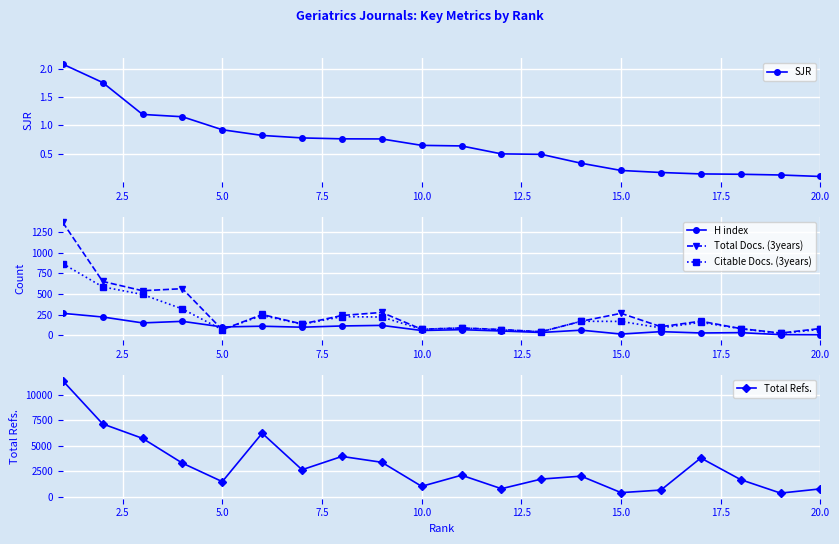

How many intersections are there between H index and Total Docs. (3years)?

2